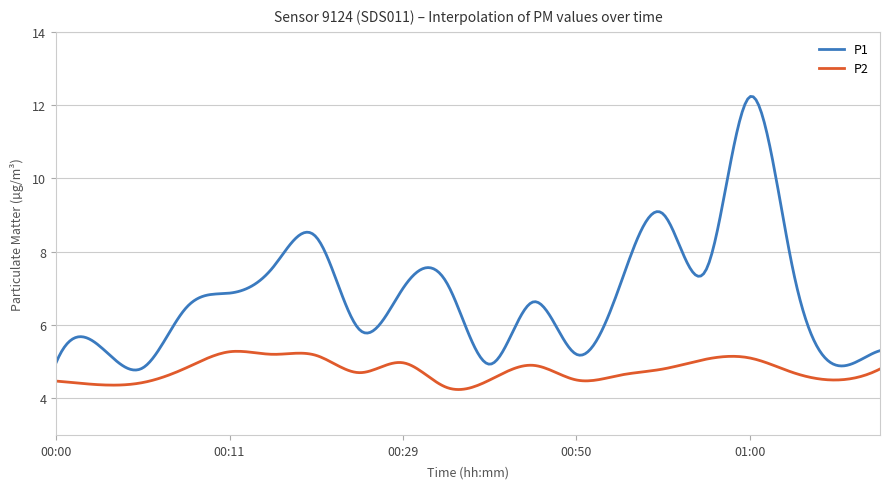

Which series has the largest total across all categories?

P1